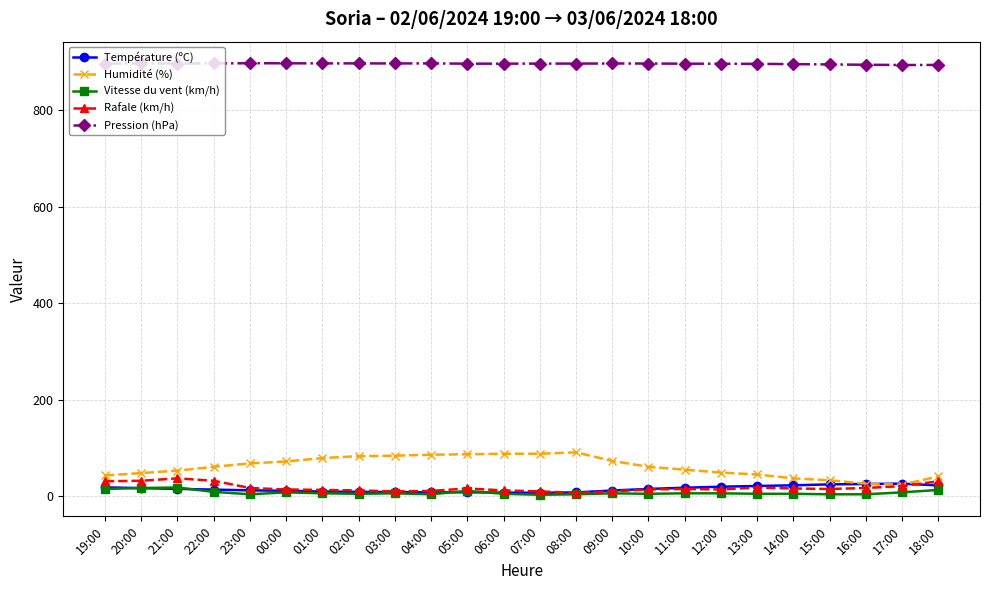

What is the maximum value for Rafale (km/h)?

37.0